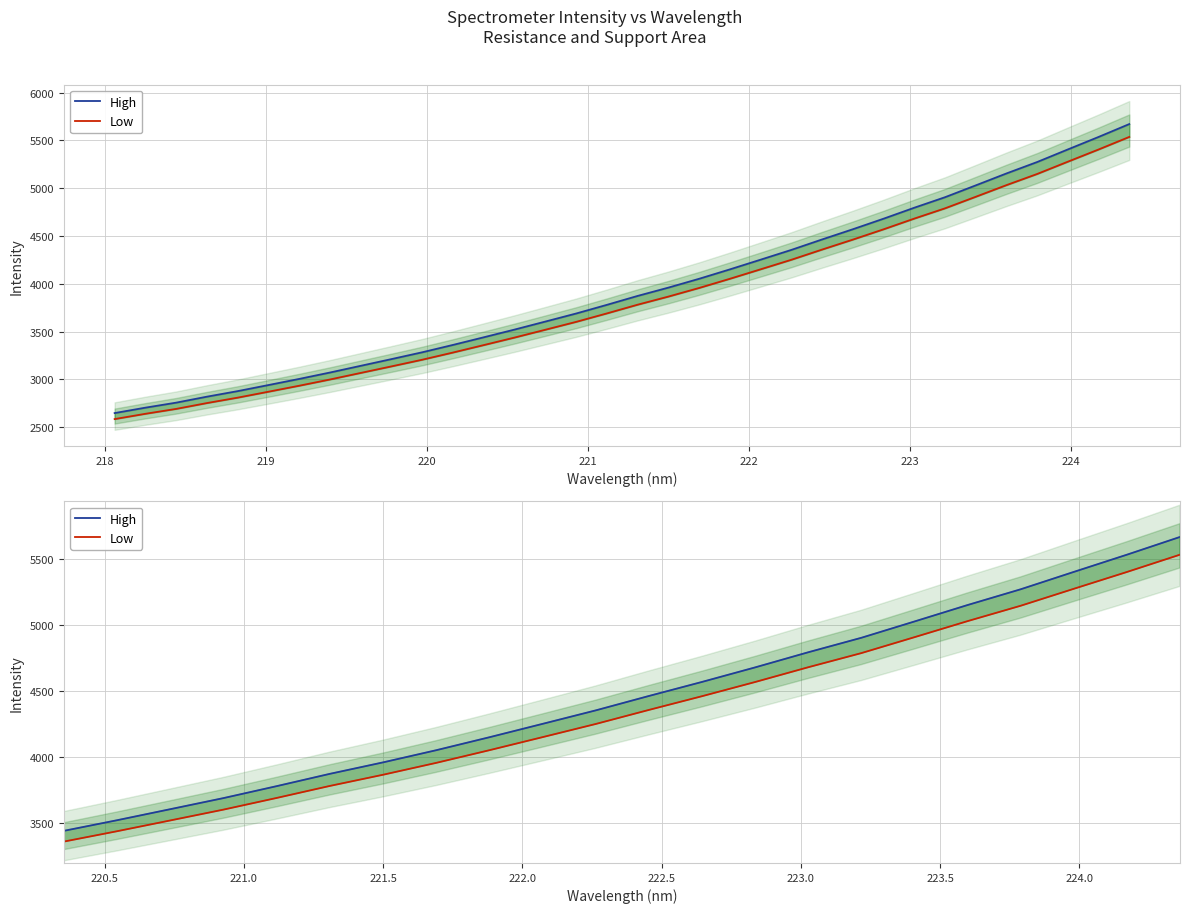

What is the greatest value displayed?

5669.8